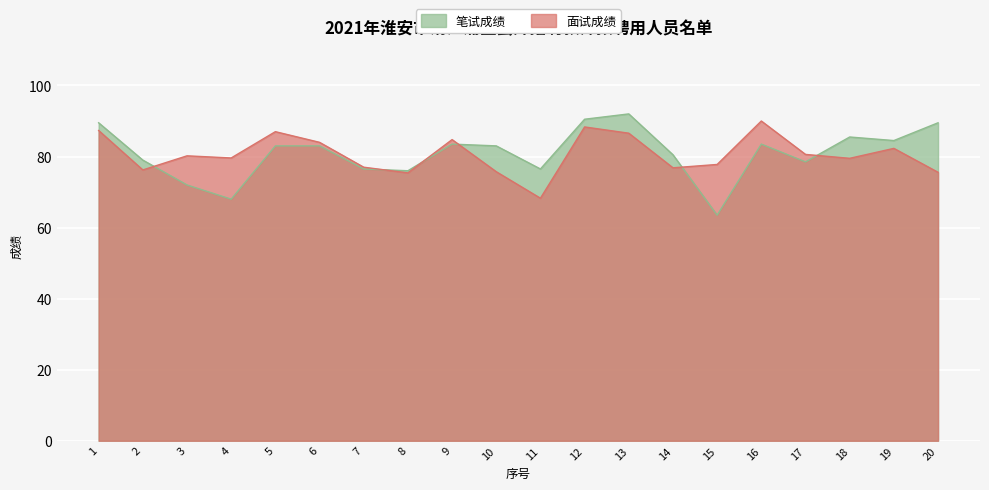

True or false: 笔试成绩 has a value of 72.0 at 3.

True